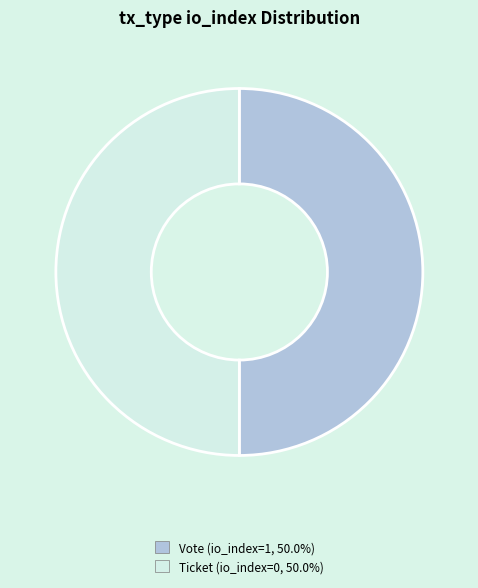

How many slices are in this pie chart?

2